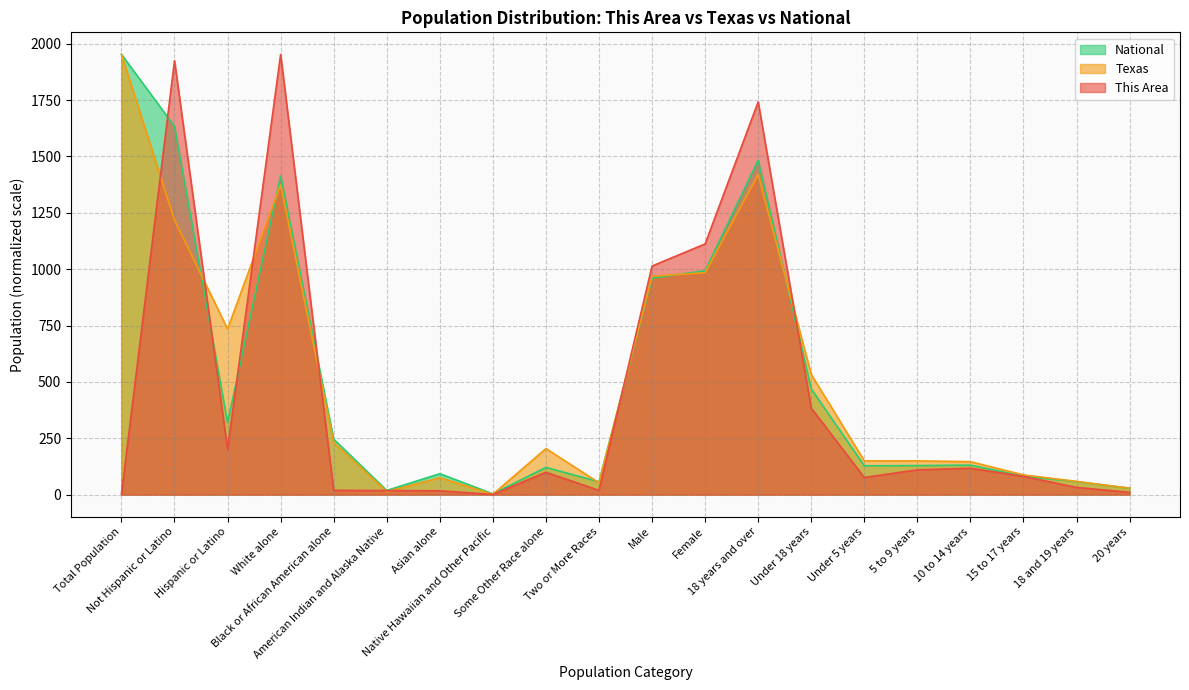

Which category has the lowest value in the This Area series?

Native Hawaiian and Other Pacific